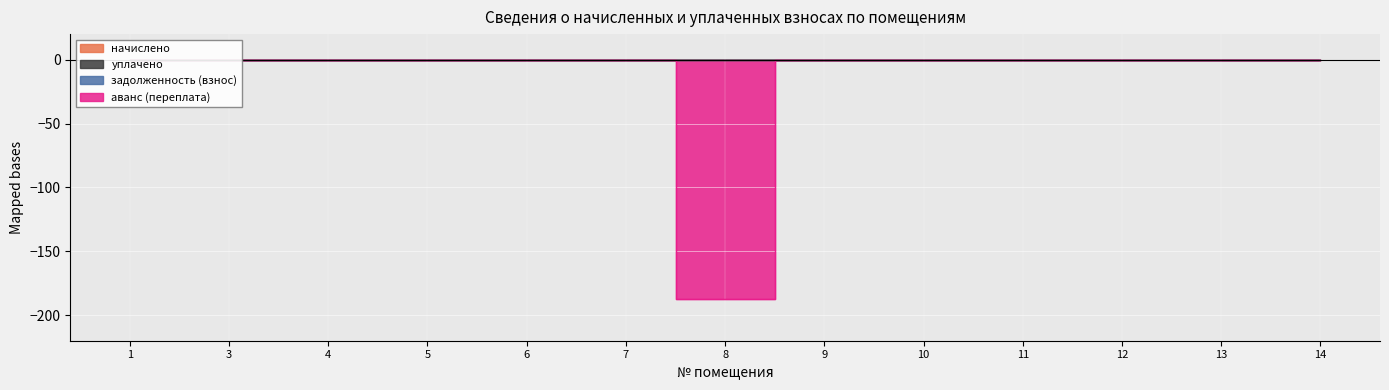

At 8, list the series in order from largest to smallest.

начислено, уплачено, задолженность (взнос), аванс (переплата)